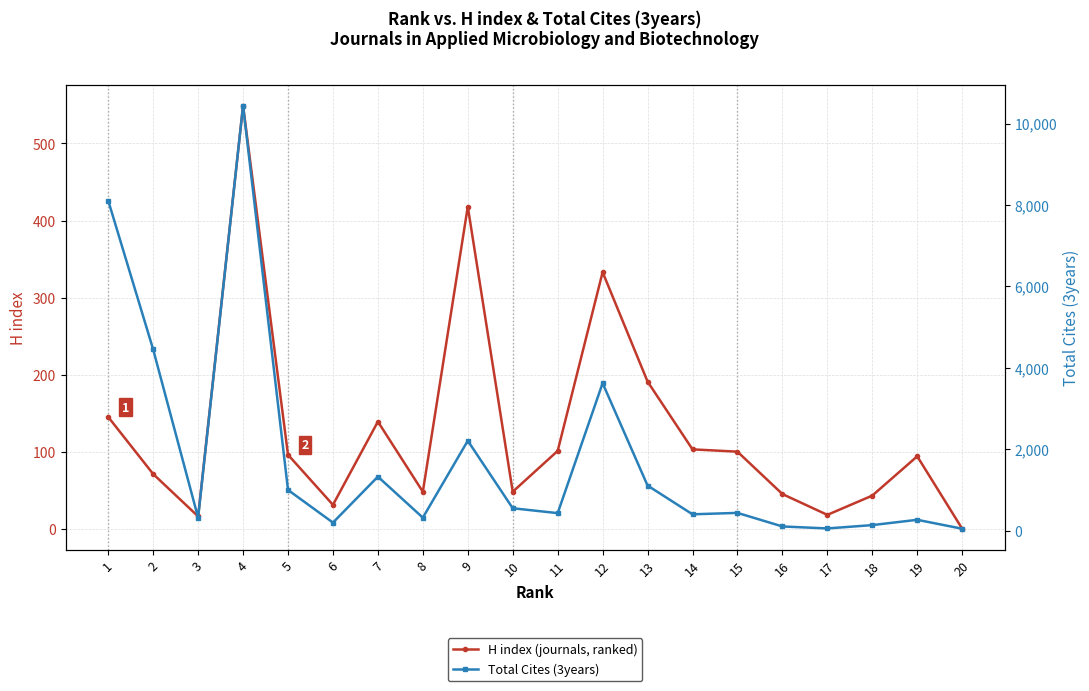

Which category has the highest value across all series?

4